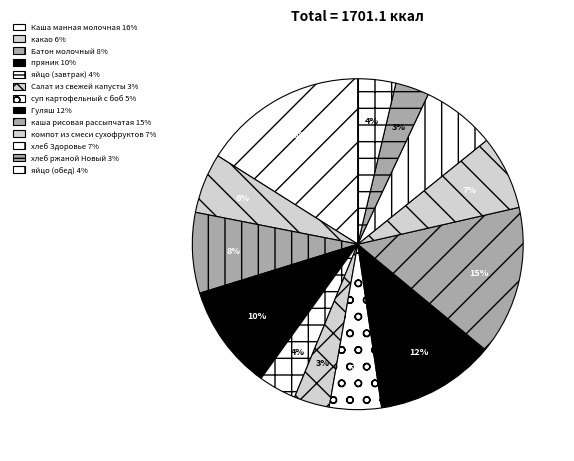

What percentage is the Батон молочный slice, to the nearest percent?

8%